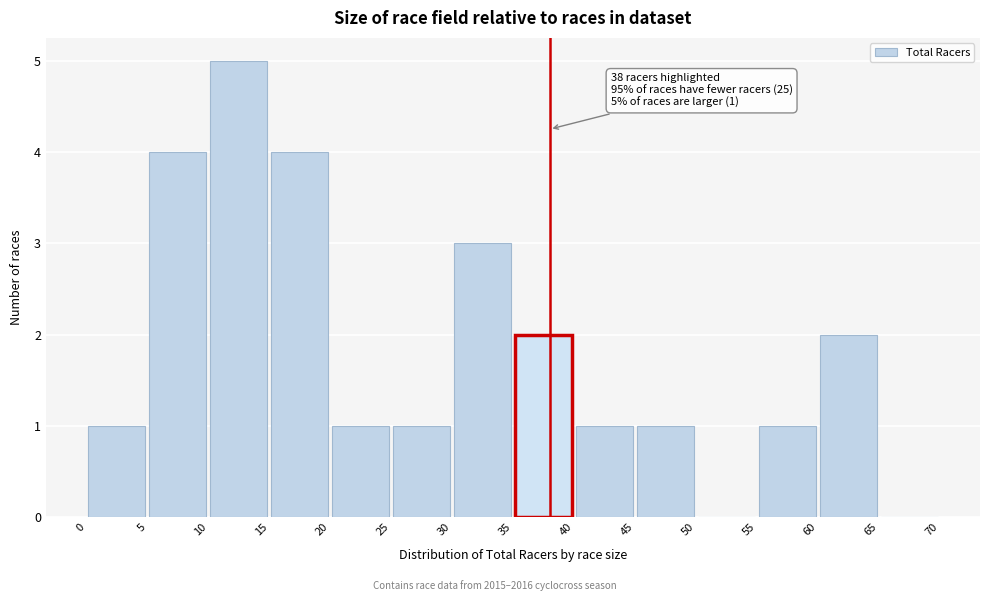

Which range on the x-axis has the tallest bar?

10 to 15